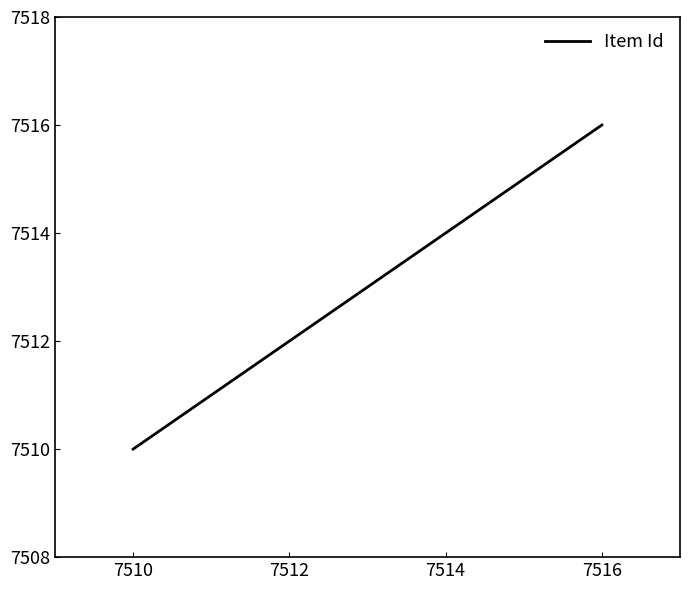

How many distinct data groups are displayed?

1